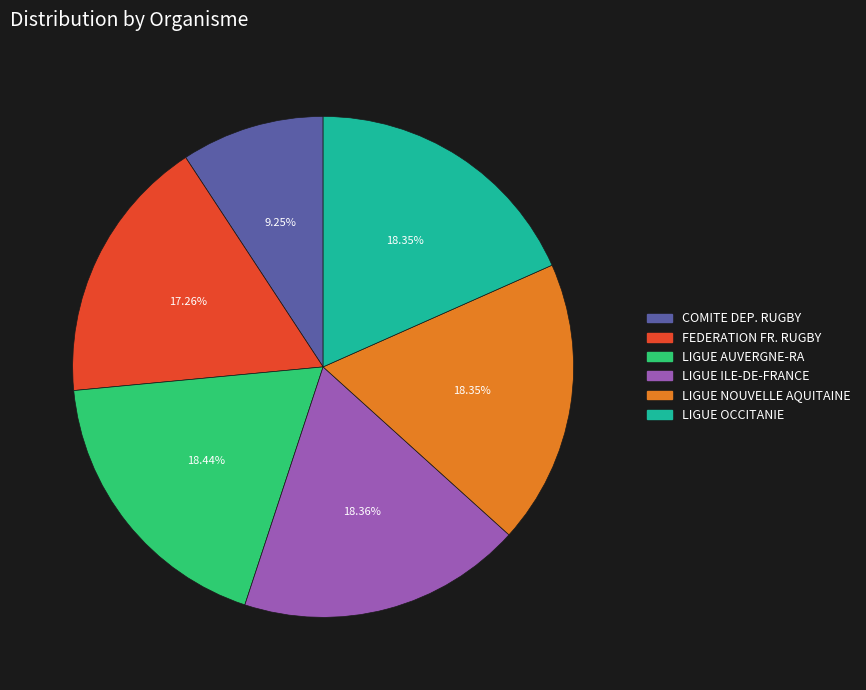

Is there a majority slice in this chart?

No